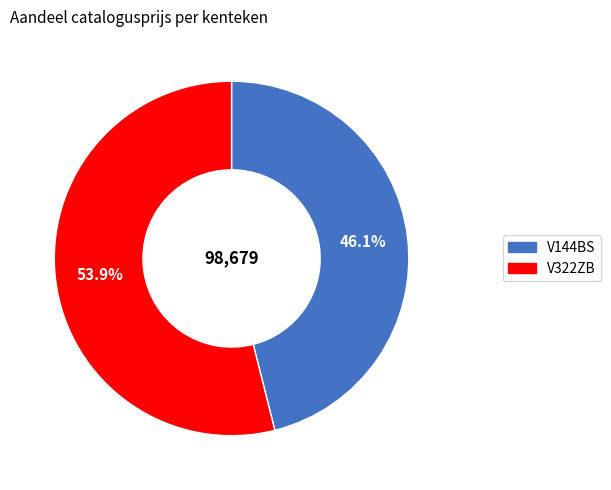

How much of the chart is everything except V322ZB?

46.1%